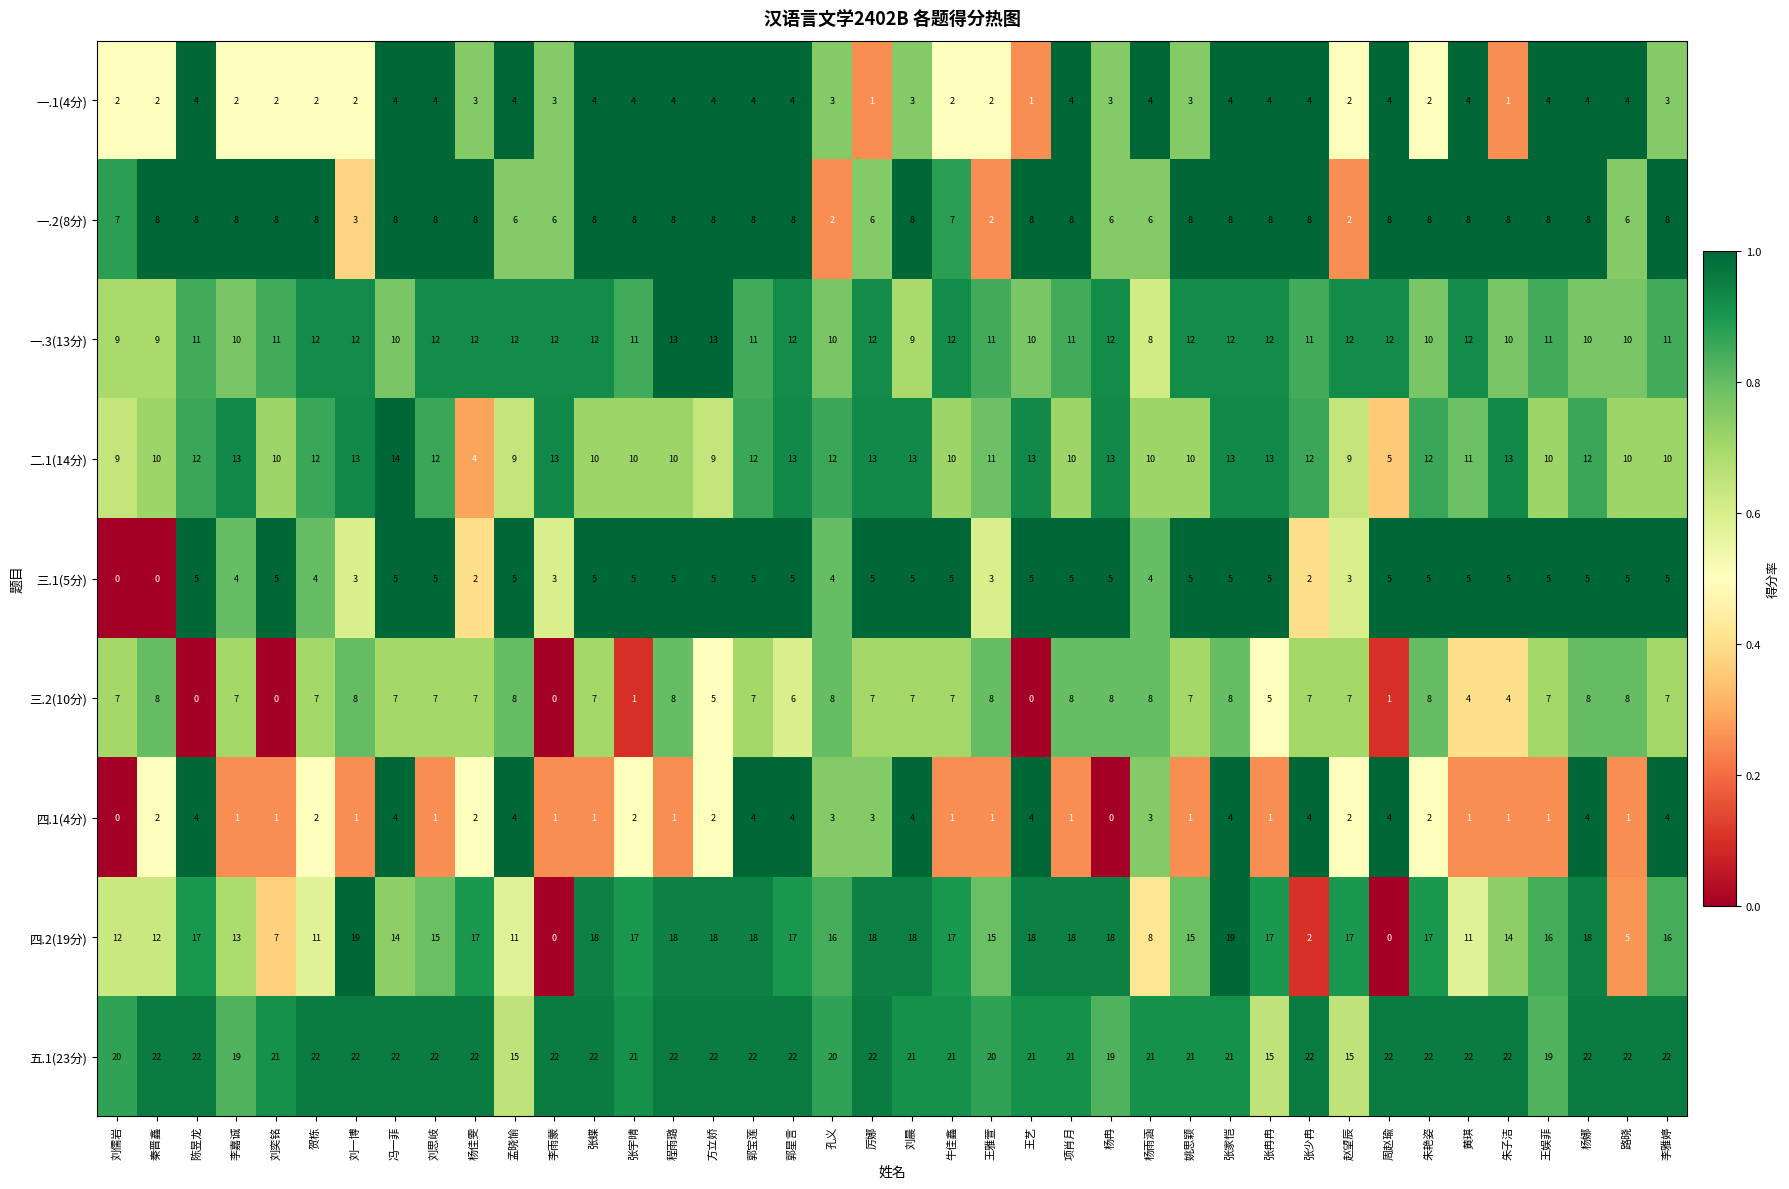

What is the total value across all series at 牛佳鑫?

82